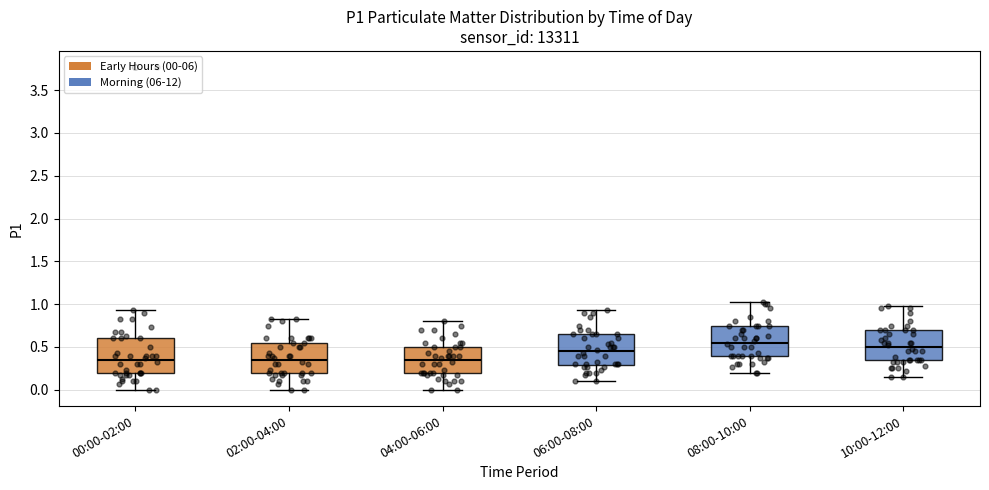

Where is the upper edge of the box for 00:00-02:00 on the y-axis? The values are not printed on the chart, so give them approximately, as read against the axis.

0.60